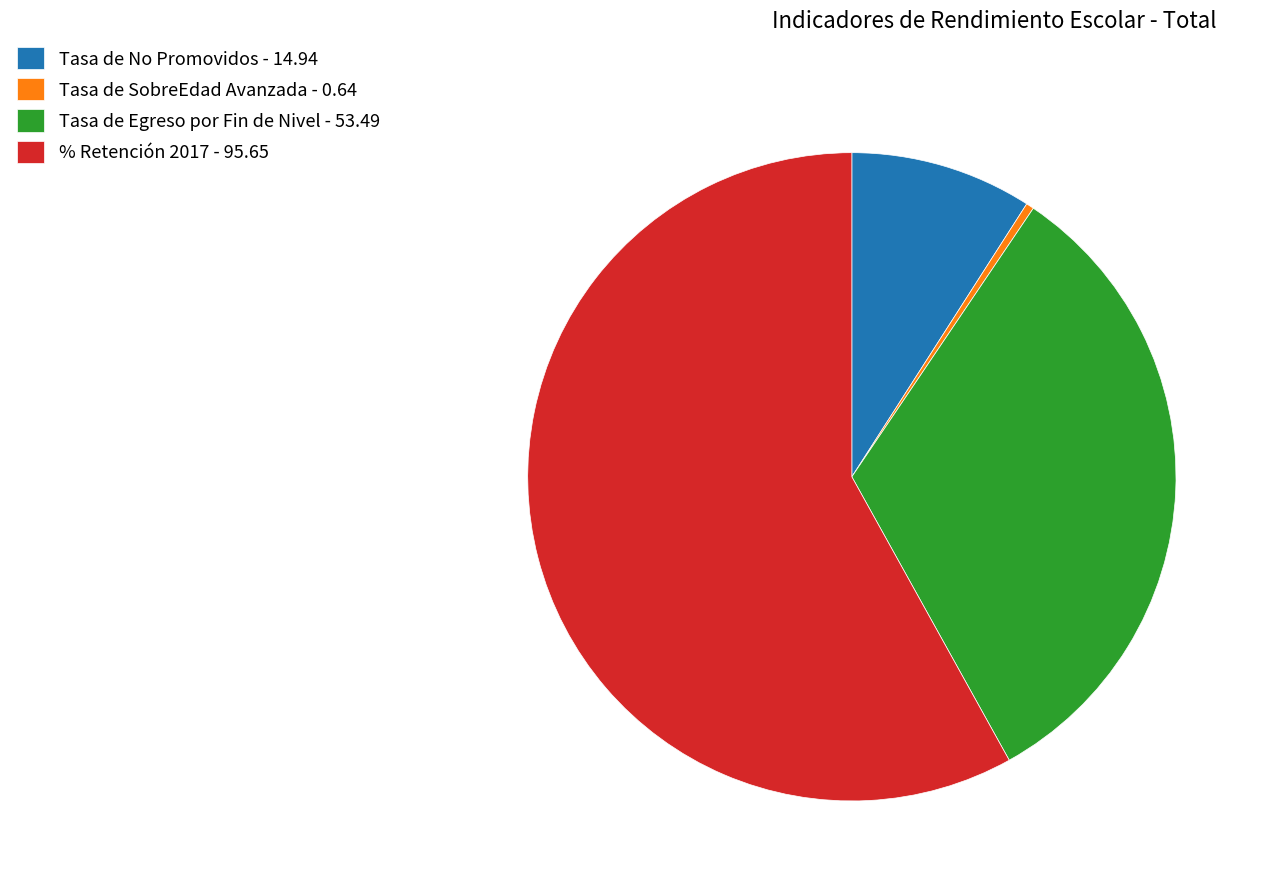

Rank the categories by value from highest to lowest.

% Retención 2017 - 95.65, Tasa de Egreso por Fin de Nivel - 53.49, Tasa de No Promovidos - 14.94, Tasa de SobreEdad Avanzada - 0.64